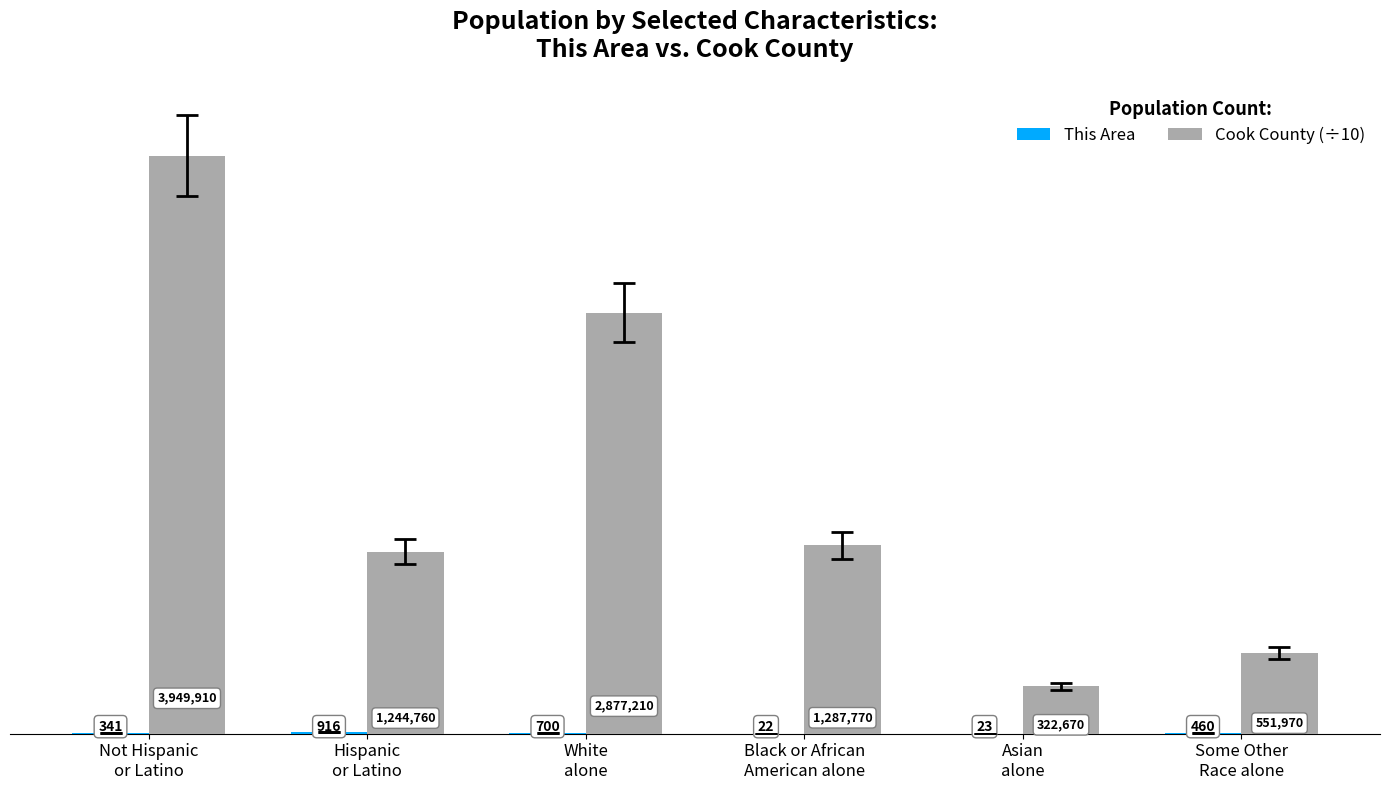

Which series has the largest total across all categories?

Cook County (÷10)